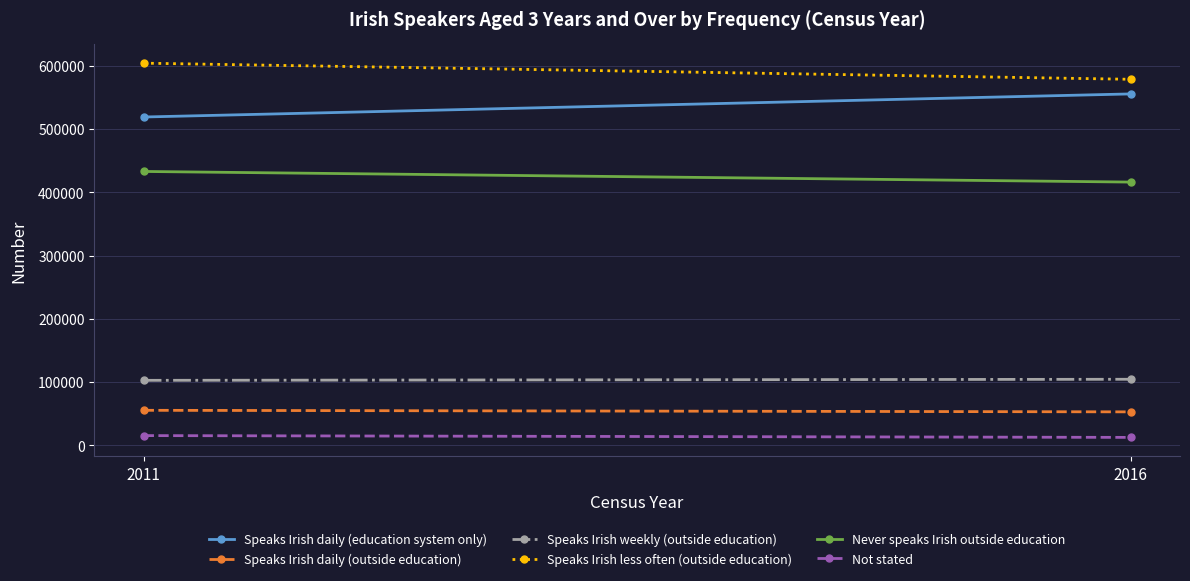

What is the spread (max minus min) of values at 2016?

566100